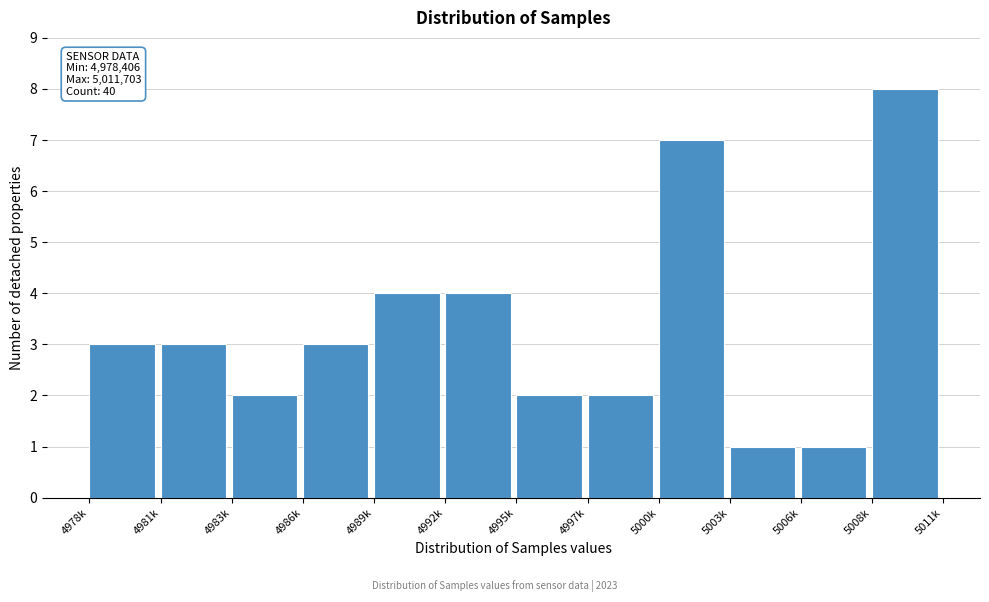

Reading right to left, list all the values displayed in this chart.

8	1	1	7	2	2	4	4	3	2	3	3